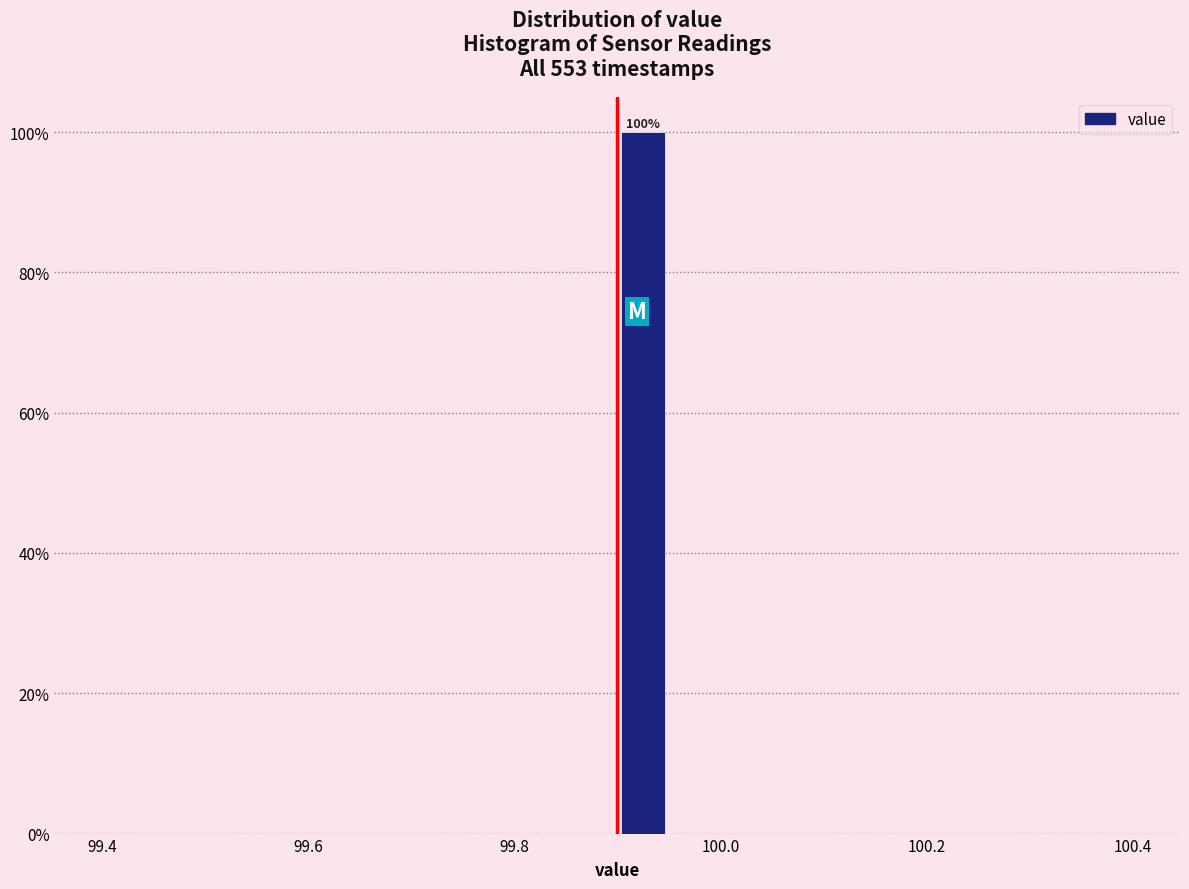

Read against the x-axis, roughly where is the centre of the tallest bar?

99.92